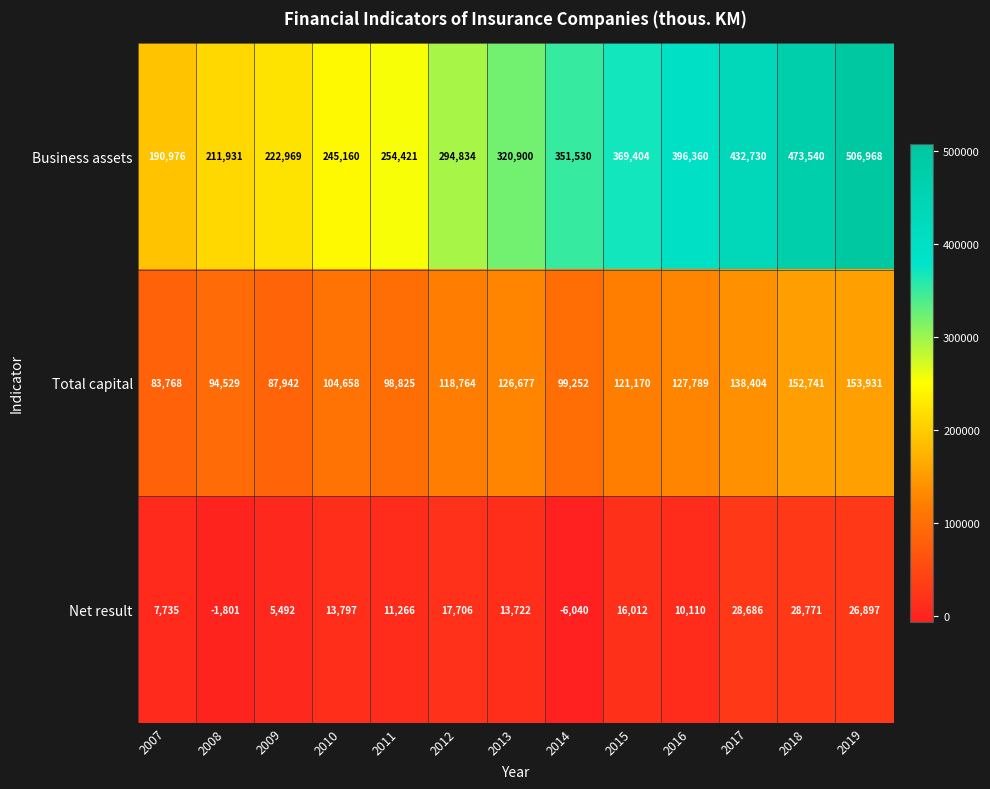

What is the maximum value shown in the chart?

506968